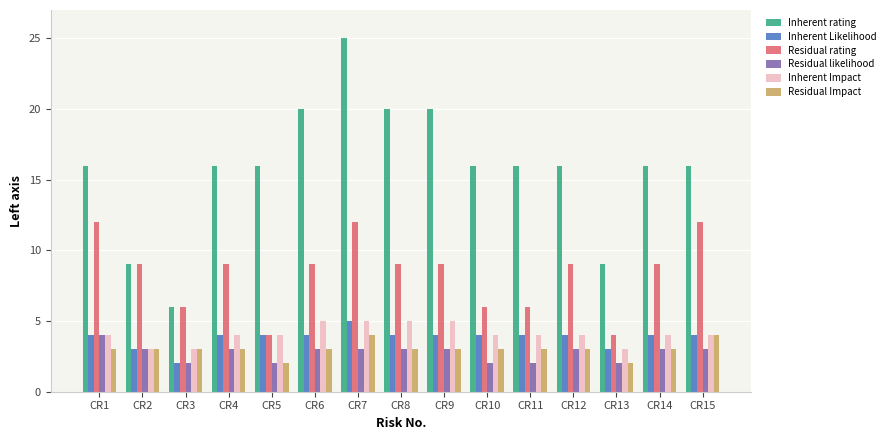

Which series has the largest total across all categories?

Inherent rating